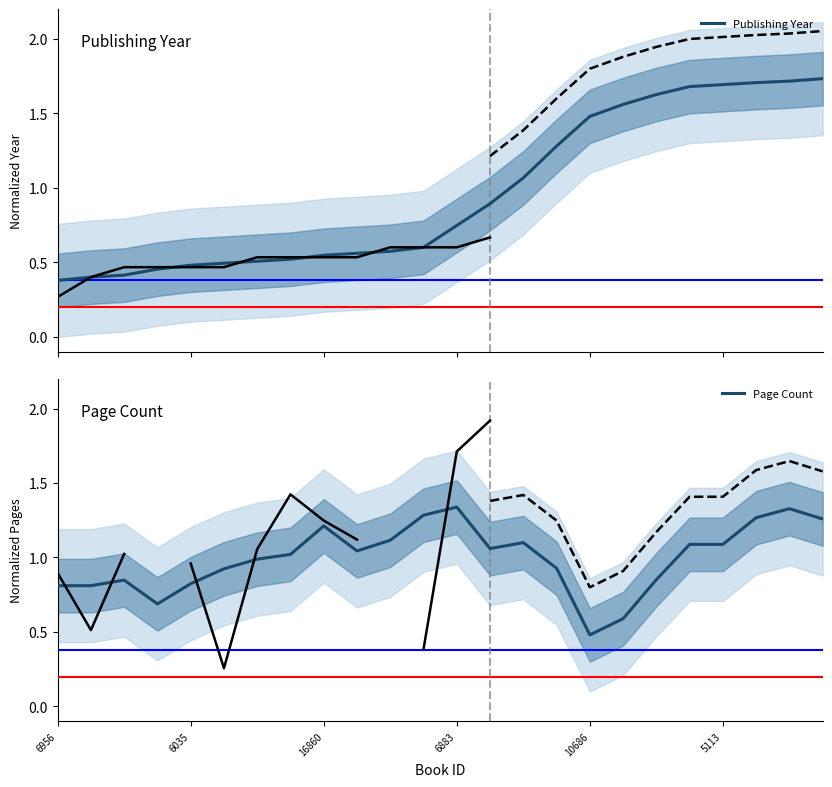

What is the difference between the highest and lowest values at 10?

0.5